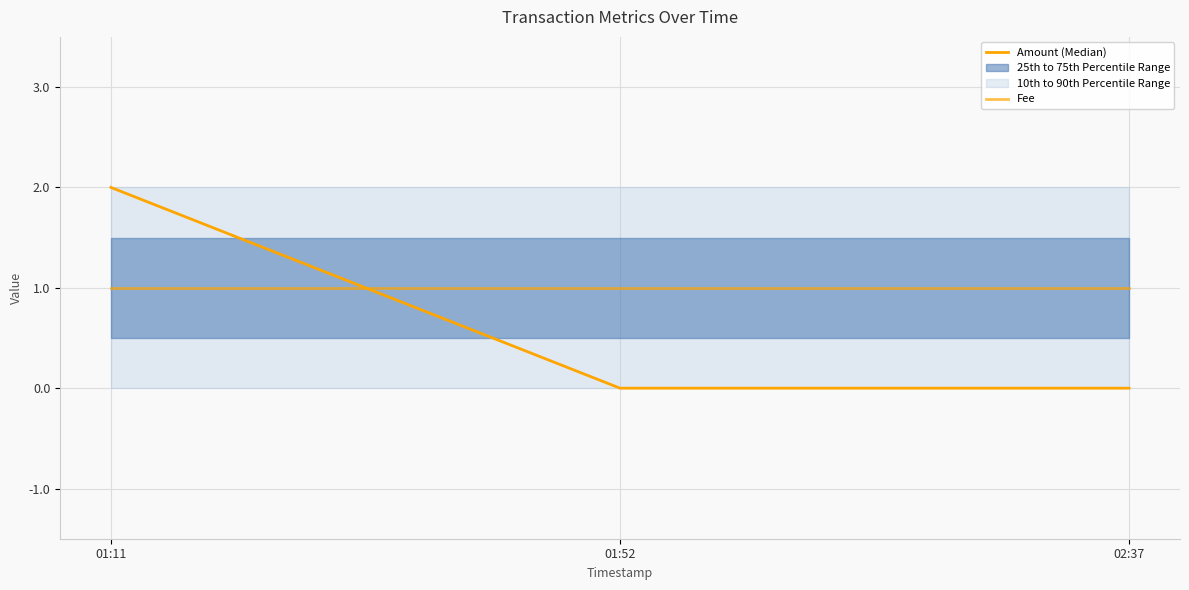

Which category has the lowest value across all series?

01:52